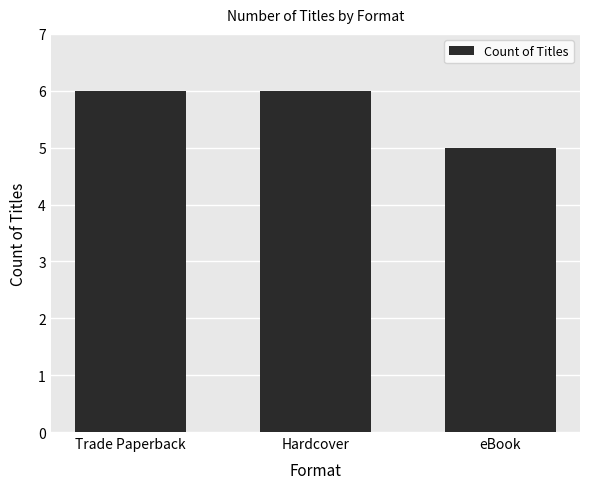

Reading left to right, what are all the values shown in this chart?

Trade Paperback=6	Hardcover=6	eBook=5